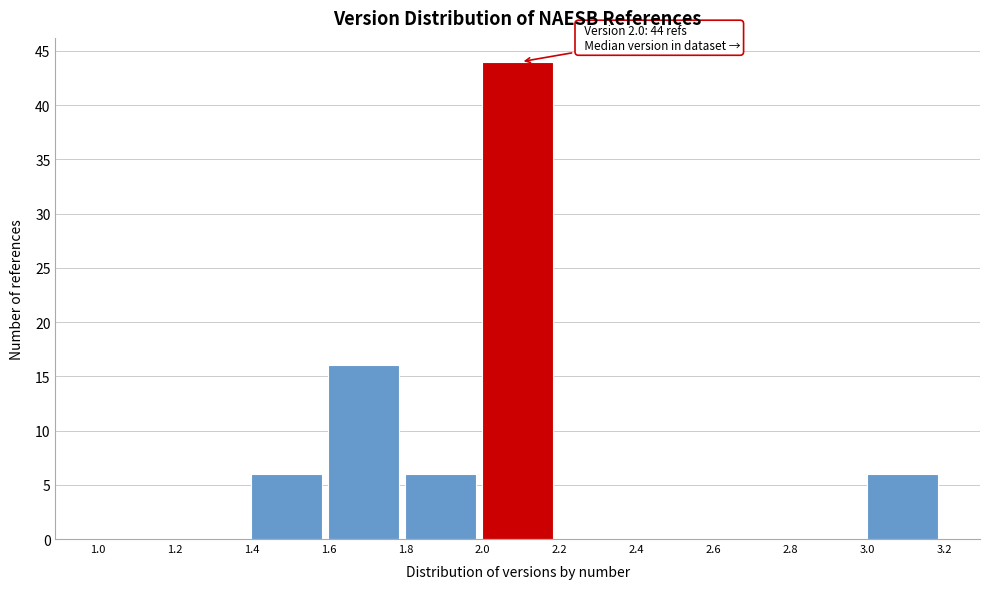

Which range on the x-axis has the tallest bar?

2.0 to 2.2